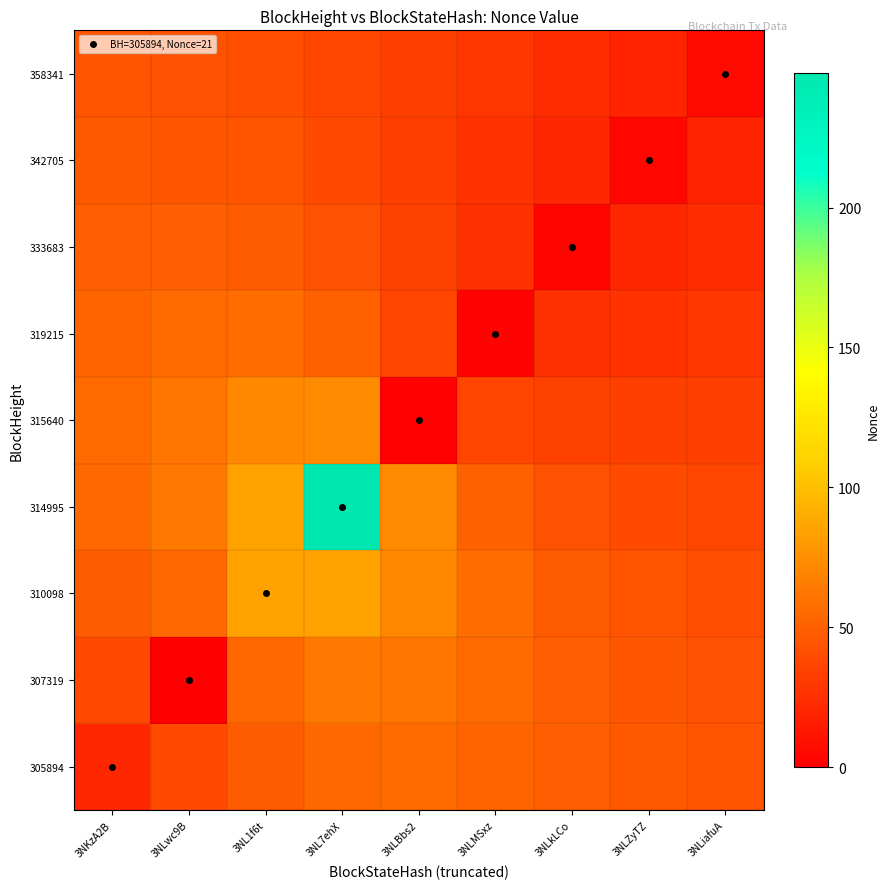

Reading right to left, extract all data points from this chart.

305894: 3NLiafuA=44.4	3NLZyTZ=46.7	3NLkLCo=49.6	3NLMSxz=52.9	3NLBbs2=55.3	3NL7ehX=54.6	3NL1f6t=48.3	3NLwc9B=38.9	3NKzA2B=21.0
307319: 3NLiafuA=43.1	3NLZyTZ=45.9	3NLkLCo=49.9	3NLMSxz=55.6	3NLBbs2=61.8	3NL7ehX=63.9	3NL1f6t=55.2	3NLwc9B=0.0	3NKzA2B=38.9
310098: 3NLiafuA=40.9	3NLZyTZ=43.6	3NLkLCo=48.3	3NLMSxz=56.6	3NLBbs2=71.4	3NL7ehX=84.3	3NL1f6t=85.0	3NLwc9B=55.2	3NKzA2B=48.3
314995: 3NLiafuA=37.6	3NLZyTZ=39.5	3NLkLCo=43.2	3NLMSxz=50.6	3NLBbs2=71.8	3NL7ehX=248.0	3NL1f6t=84.3	3NLwc9B=63.9	3NKzA2B=54.6
315640: 3NLiafuA=33.3	3NLZyTZ=33.7	3NLkLCo=34.7	3NLMSxz=36.8	3NLBbs2=1.0	3NL7ehX=71.8	3NL1f6t=71.4	3NLwc9B=61.8	3NKzA2B=55.3
319215: 3NLiafuA=28.5	3NLZyTZ=27.1	3NLkLCo=25.5	3NLMSxz=2.0	3NLBbs2=36.8	3NL7ehX=50.6	3NL1f6t=56.6	3NLwc9B=55.6	3NKzA2B=52.9
333683: 3NLiafuA=23.6	3NLZyTZ=20.9	3NLkLCo=3.0	3NLMSxz=25.5	3NLBbs2=34.7	3NL7ehX=43.2	3NL1f6t=48.3	3NLwc9B=49.9	3NKzA2B=49.6
342705: 3NLiafuA=19.1	3NLZyTZ=4.0	3NLkLCo=20.9	3NLMSxz=27.1	3NLBbs2=33.7	3NL7ehX=39.5	3NL1f6t=43.6	3NLwc9B=45.9	3NKzA2B=46.7
358341: 3NLiafuA=5.0	3NLZyTZ=19.1	3NLkLCo=23.6	3NLMSxz=28.5	3NLBbs2=33.3	3NL7ehX=37.6	3NL1f6t=40.9	3NLwc9B=43.1	3NKzA2B=44.4